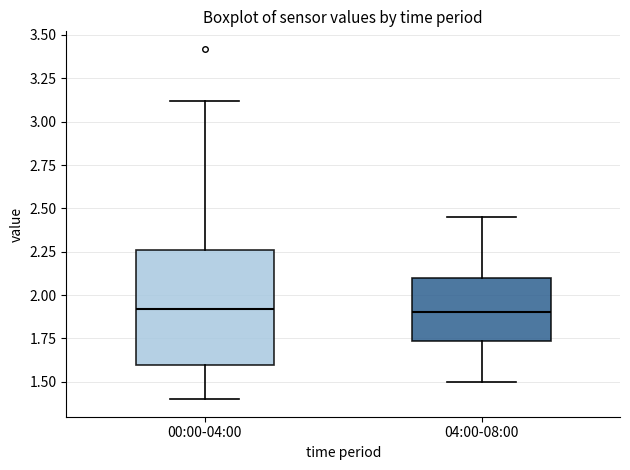

Reading left to right, read every box against the y-axis: the position of its median line, the range the box covers, and the ends of its whiskers. The values are not printed on the chart, so give them approximately, as read against the axis.

00:00-04:00: median 1.90, box 1.60 to 2.25, whiskers 1.40 to 3.10
04:00-08:00: median 1.90, box 1.75 to 2.10, whiskers 1.50 to 2.45